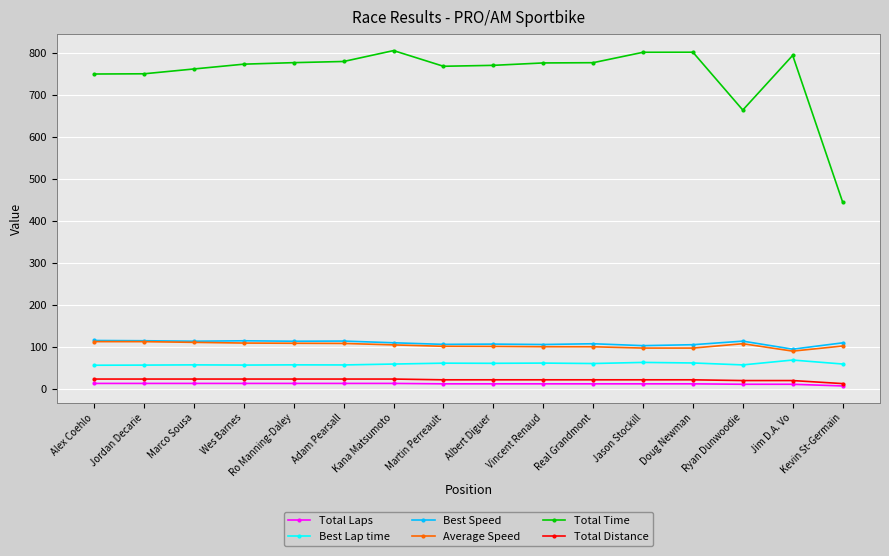

Which series has the largest range (max minus min)?

Total Time